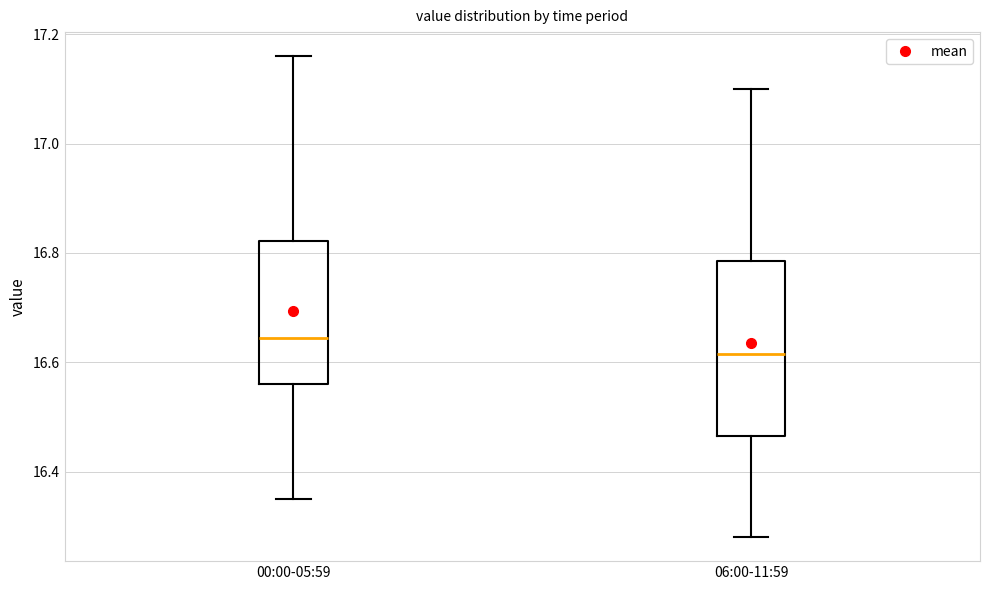

Comparing the boxes themselves (not the whiskers), which one is the tallest?

06:00-11:59